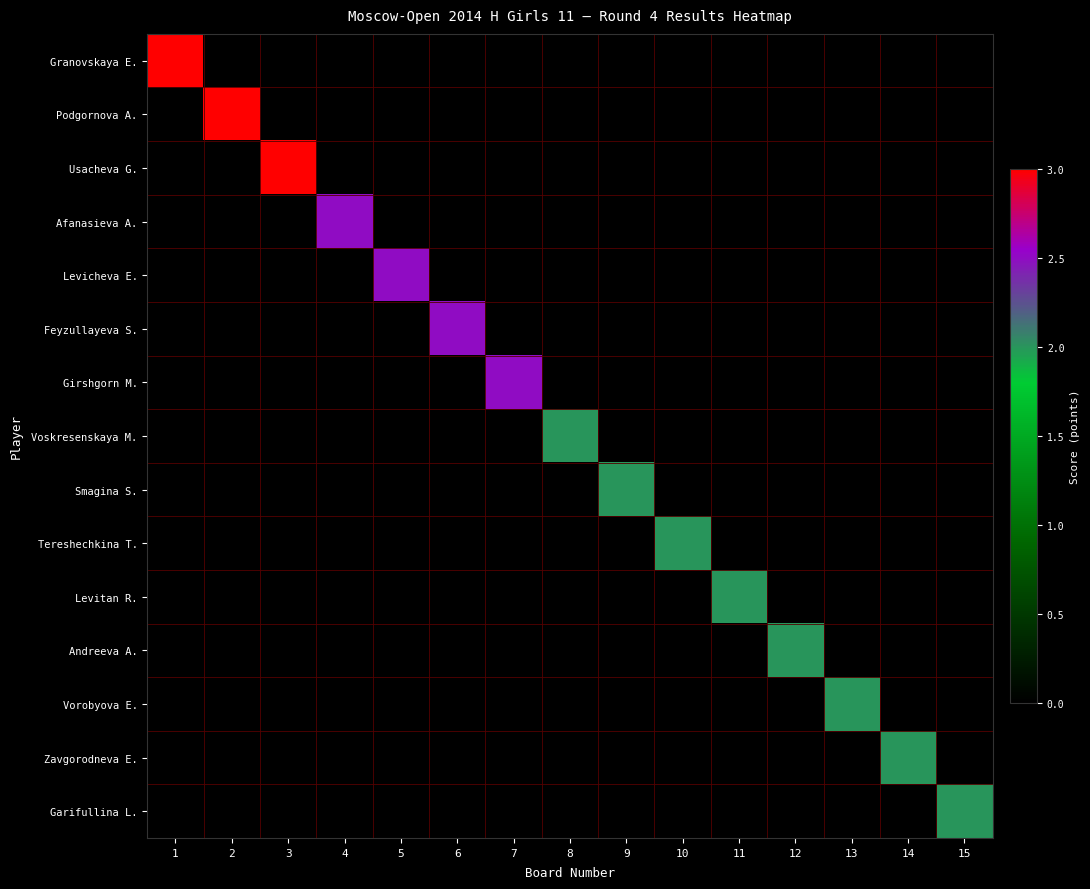

Which series has the widest spread of values?

Granovskaya E.